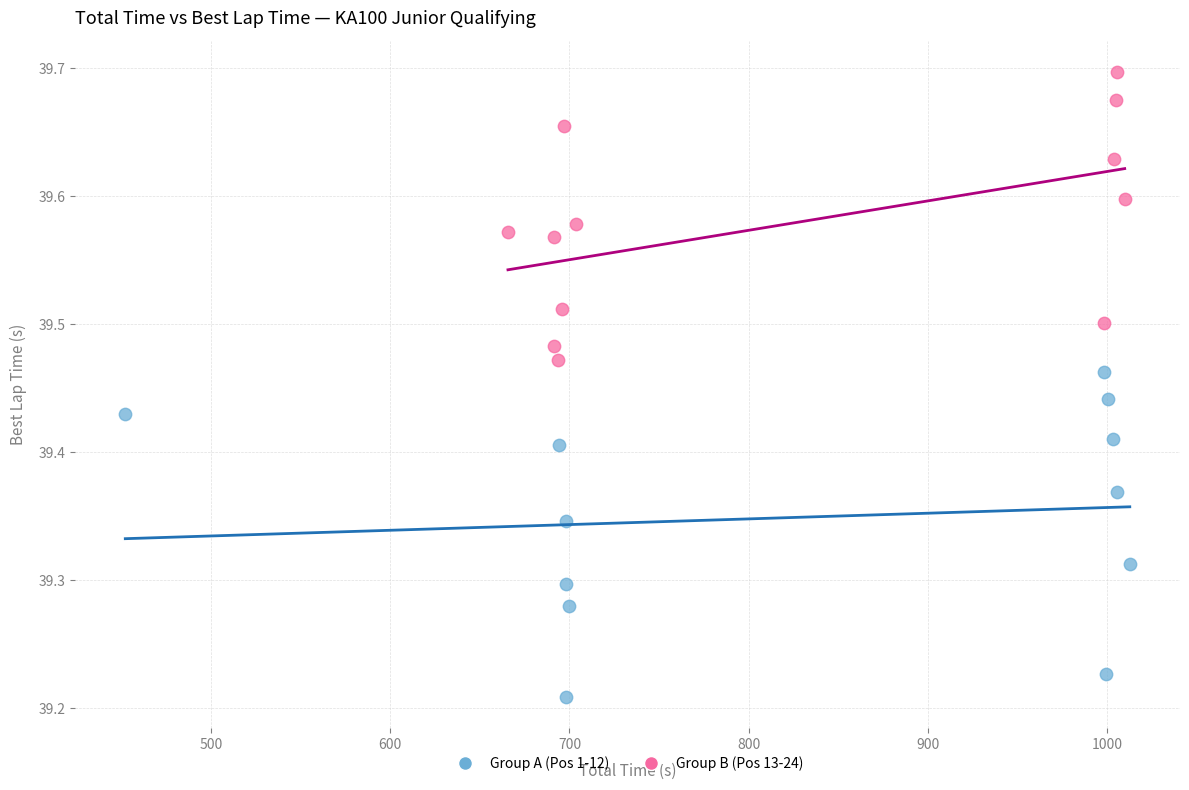

Which series reaches the maximum Y coordinate?

Group B (Pos 13-24)